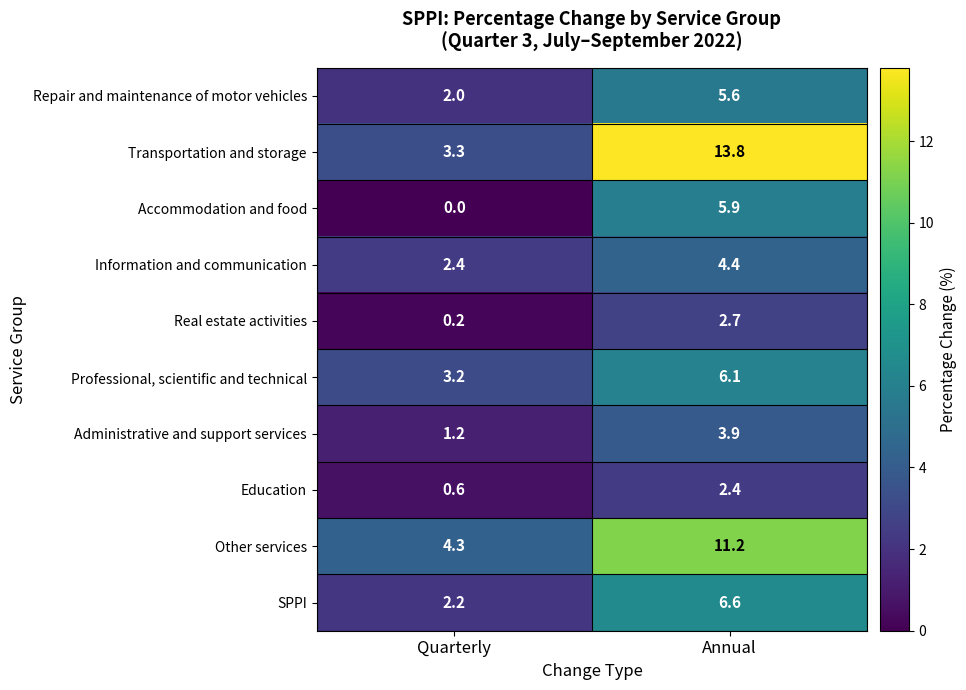

Reading right to left, transcribe all the data shown in this chart.

Repair and maintenance of motor vehicles: 5.6	2.0
Transportation and storage: 13.8	3.3
Accommodation and food: 5.9	0.0
Information and communication: 4.4	2.4
Real estate activities: 2.7	0.2
Professional, scientific and technical: 6.1	3.2
Administrative and support services: 3.9	1.2
Education: 2.4	0.6
Other services: 11.2	4.3
SPPI: 6.6	2.2